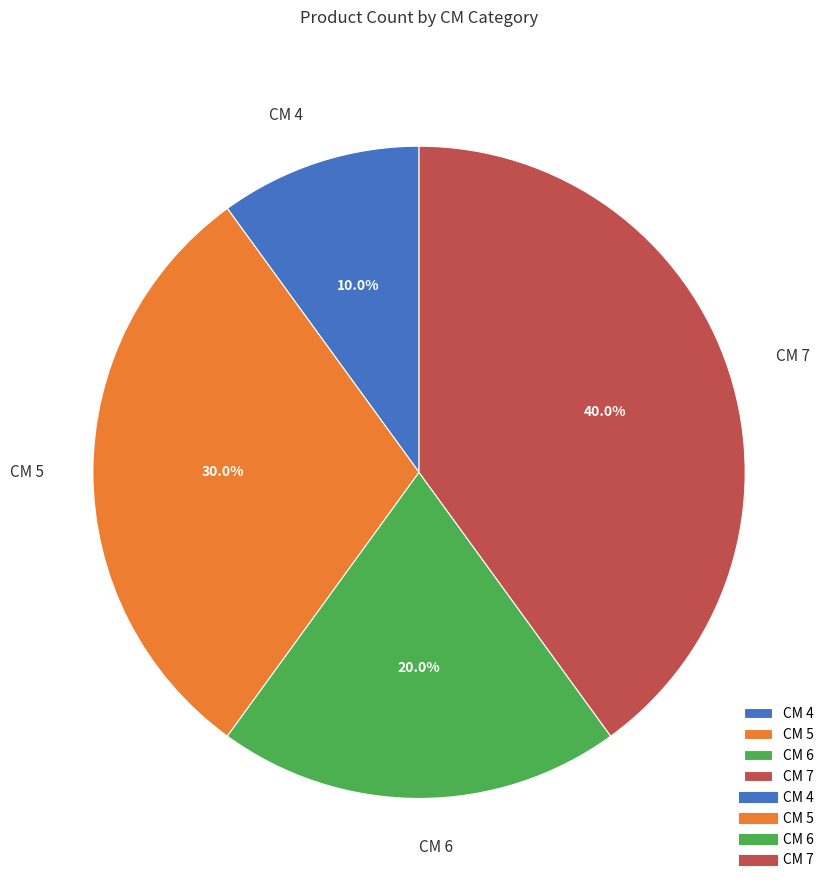

What percentage do CM 5 and CM 6 together represent?

50.0%